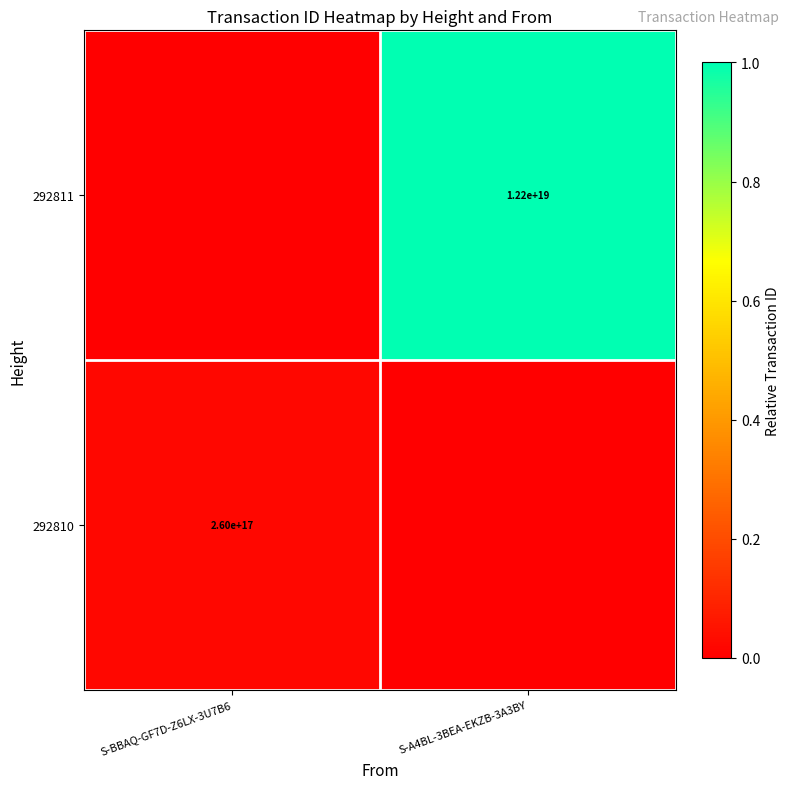

Is it true that 292810 equals 405952224019867904 at S-BBAQ-GF7D-Z6LX-3U7B6?

False